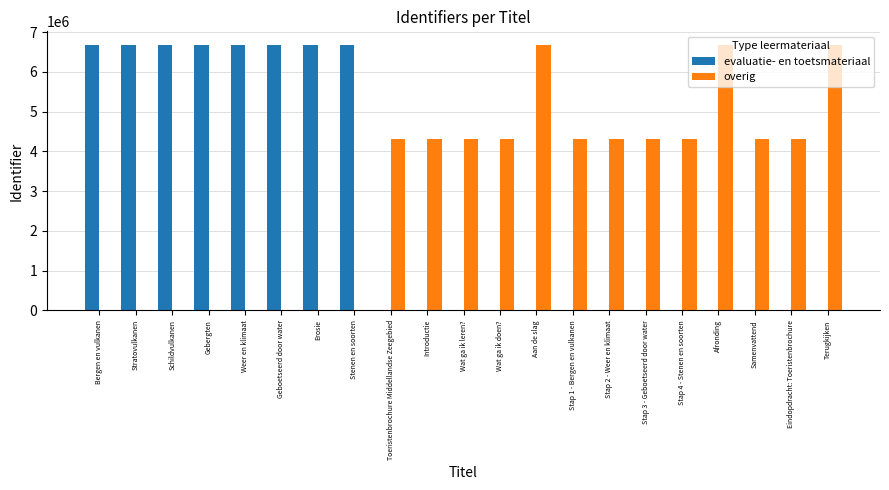

The overig series shows -3294572 at Stenen en soorten. True or false?

False